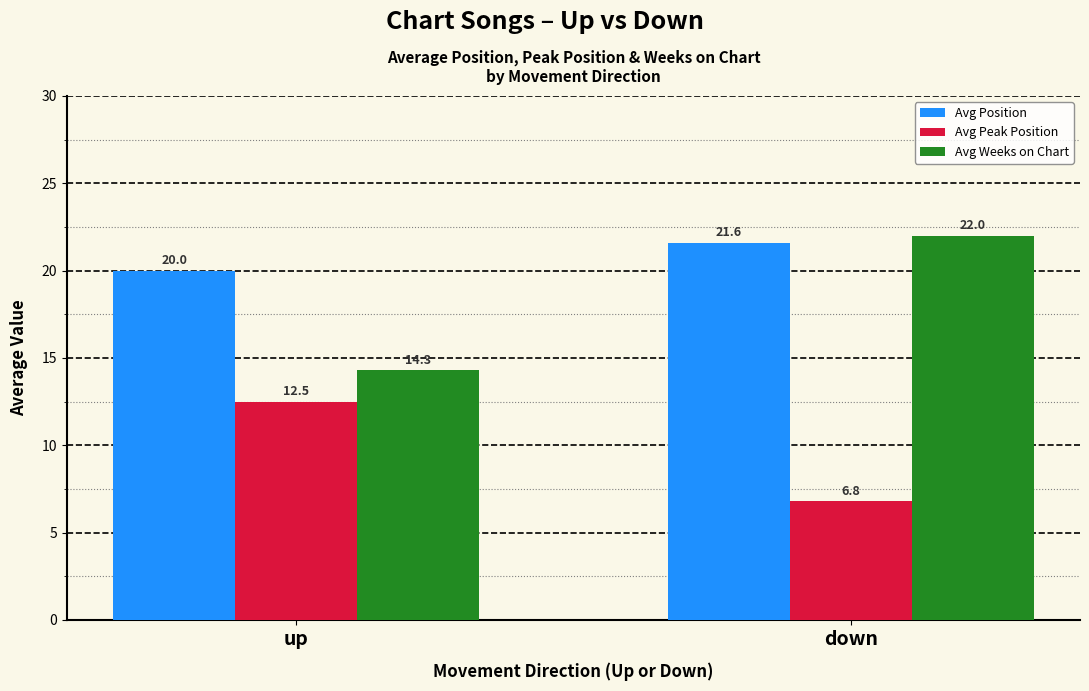

Reading right to left, transcribe all the data shown in this chart.

Avg Position: 21.6	20.0
Avg Peak Position: 6.8	12.5
Avg Weeks on Chart: 22.0	14.3